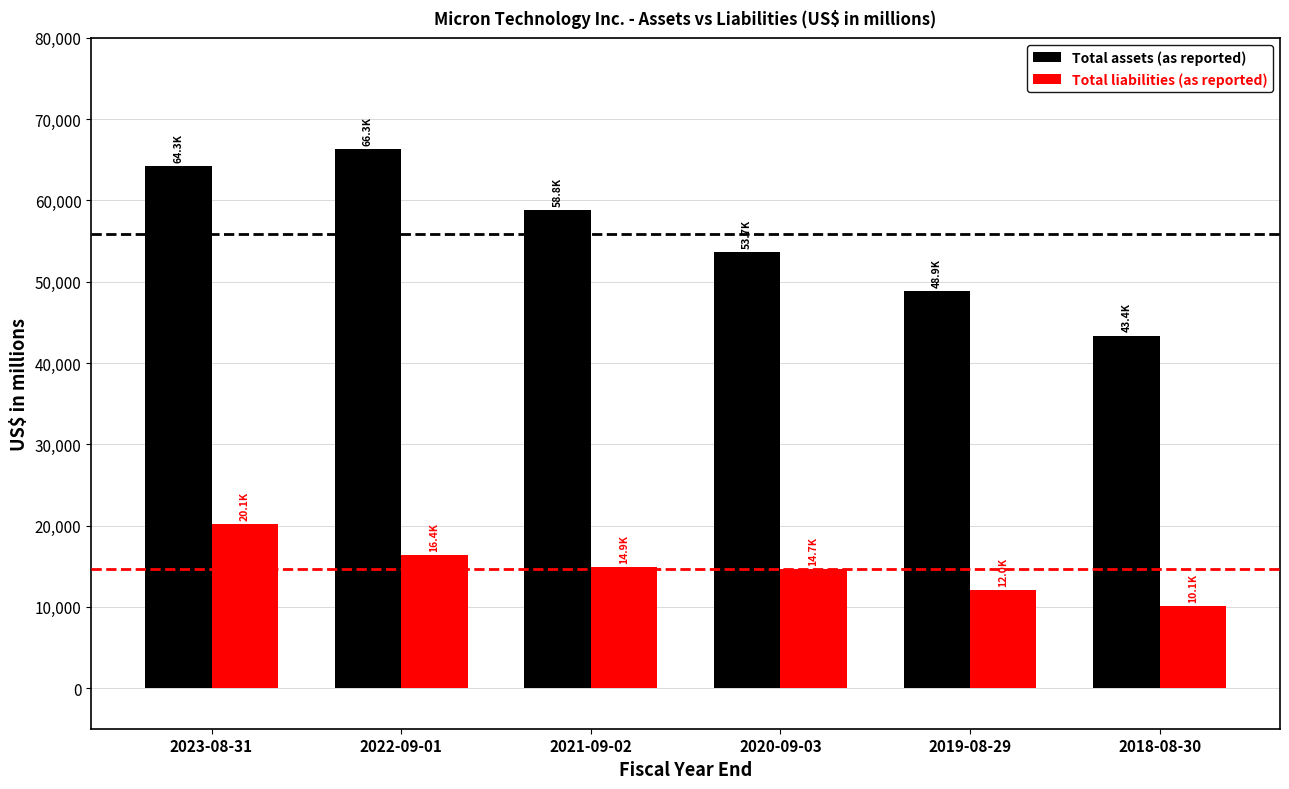

Between 2023-08-31 and 2018-08-30, which series saw the biggest shift?

Total assets (as reported)